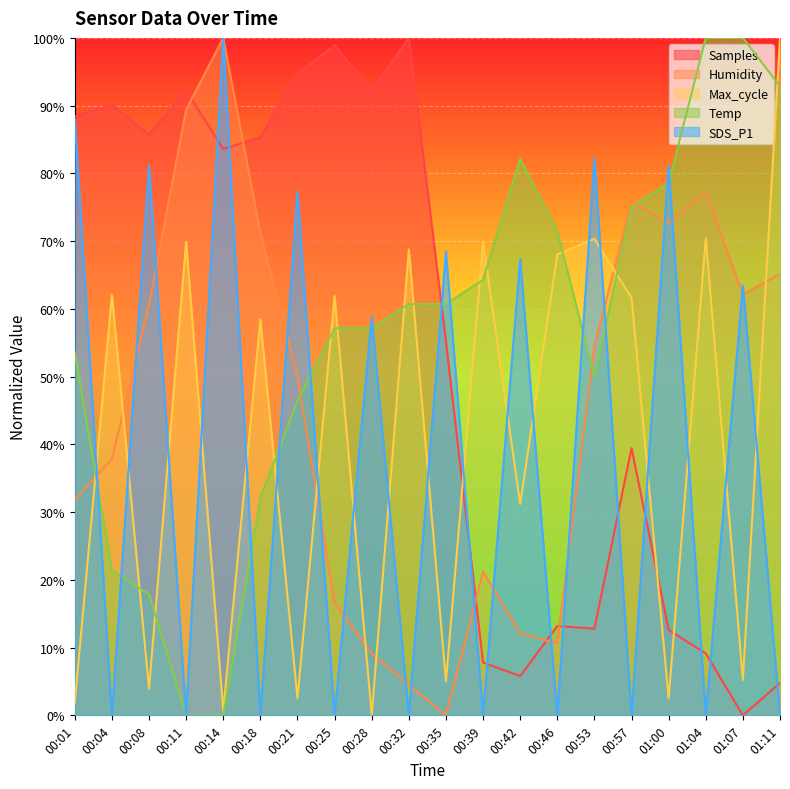

Reading left to right, list all the values displayed in this chart.

Samples: 00:01=88.4	00:04=90.1	00:08=85.7	00:11=92.2	00:14=83.6	00:18=85.3	00:21=94.7	00:25=98.9	00:28=92.2	00:32=100.0	00:35=55.2	00:39=7.8	00:42=5.8	00:46=13.2	00:53=12.8	00:57=39.4	01:00=12.6	01:04=9.1	01:07=0.0	01:11=4.8
Humidity: 00:01=31.8	00:04=37.9	00:08=60.6	00:11=89.4	00:14=100.0	00:18=71.2	00:21=50.0	00:25=16.7	00:28=9.1	00:32=4.5	00:35=0.0	00:39=21.2	00:42=12.1	00:46=10.6	00:53=54.5	00:57=75.8	01:00=72.7	01:04=77.3	01:07=62.1	01:11=65.2
Max_cycle: 00:01=1.9	00:04=62.1	00:08=3.9	00:11=69.9	00:14=0.7	00:18=58.4	00:21=2.5	00:25=61.9	00:28=0.0	00:32=68.8	00:35=5.0	00:39=69.9	00:42=31.2	00:46=68.0	00:53=70.3	00:57=61.6	01:00=2.5	01:04=70.4	01:07=5.2	01:11=100.0
Temp: 00:01=53.6	00:04=21.4	00:08=17.9	00:11=0.0	00:14=0.0	00:18=32.1	00:21=46.4	00:25=57.1	00:28=57.1	00:32=60.7	00:35=60.7	00:39=64.3	00:42=82.1	00:46=71.4	00:53=50.0	00:57=75.0	01:00=78.6	01:04=100.0	01:07=100.0	01:11=92.9
SDS_P1: 00:01=88.1	00:04=0.0	00:08=81.1	00:11=0.0	00:14=100.0	00:18=0.0	00:21=77.3	00:25=0.0	00:28=58.8	00:32=0.0	00:35=68.5	00:39=0.0	00:42=67.4	00:46=0.0	00:53=82.2	00:57=0.0	01:00=81.1	01:04=0.0	01:07=63.5	01:11=0.0